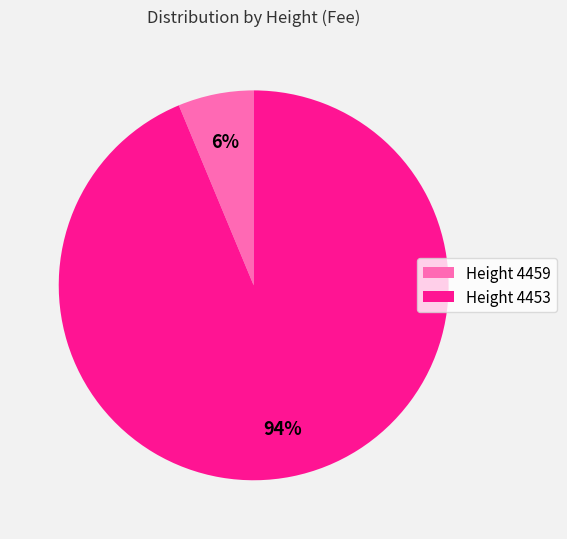

Is the sum of Height 4459 and Height 4453 greater than half?

Yes